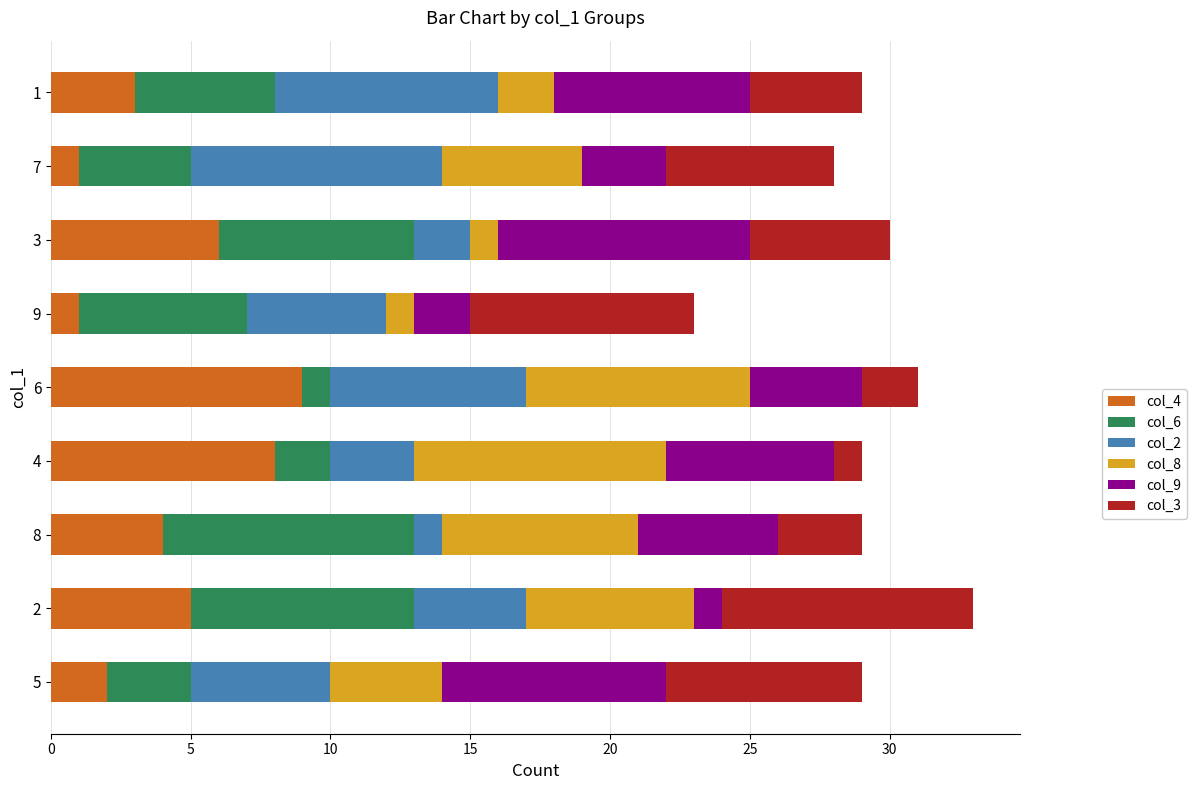

What are all the series names shown in the legend?

col_4, col_6, col_2, col_8, col_9, col_3